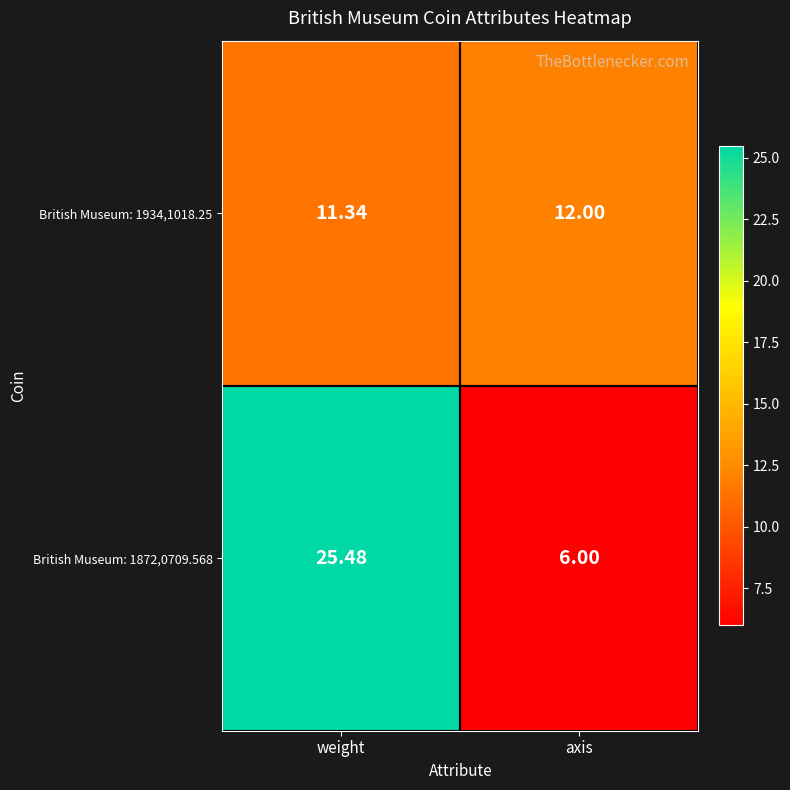

List the labels in order of British Museum: 1934,1018.25 value, smallest first.

weight, axis